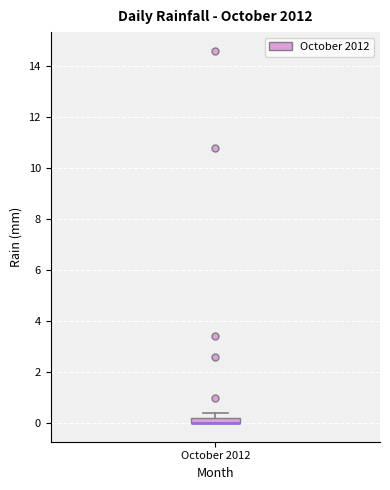

Where is the lower edge of the box for October 2012 on the y-axis? The values are not printed on the chart, so give them approximately, as read against the axis.

0.0